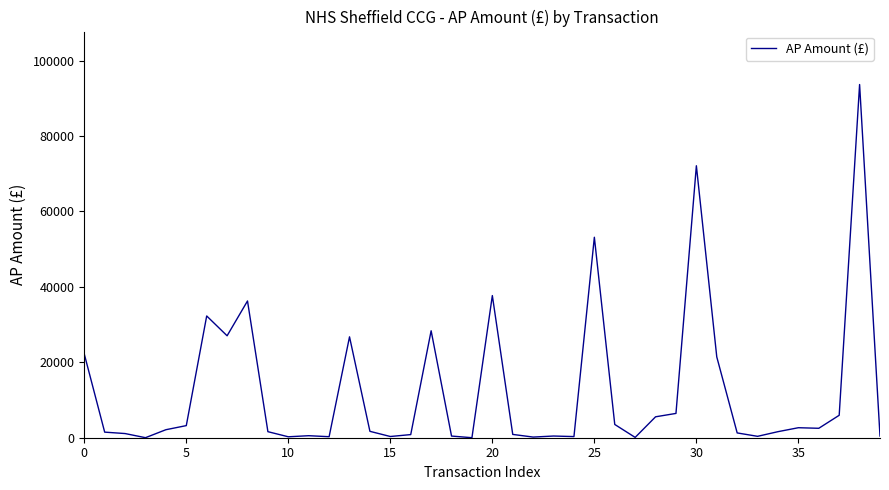

Is it true that the value at 20 is 37683.0?

True